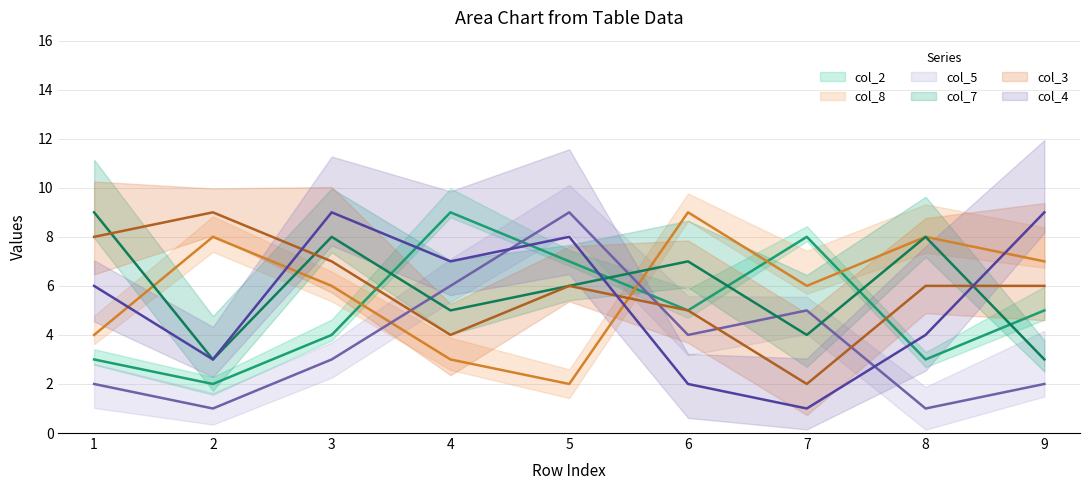

Between 4 and 6, which series saw the biggest shift?

col_8